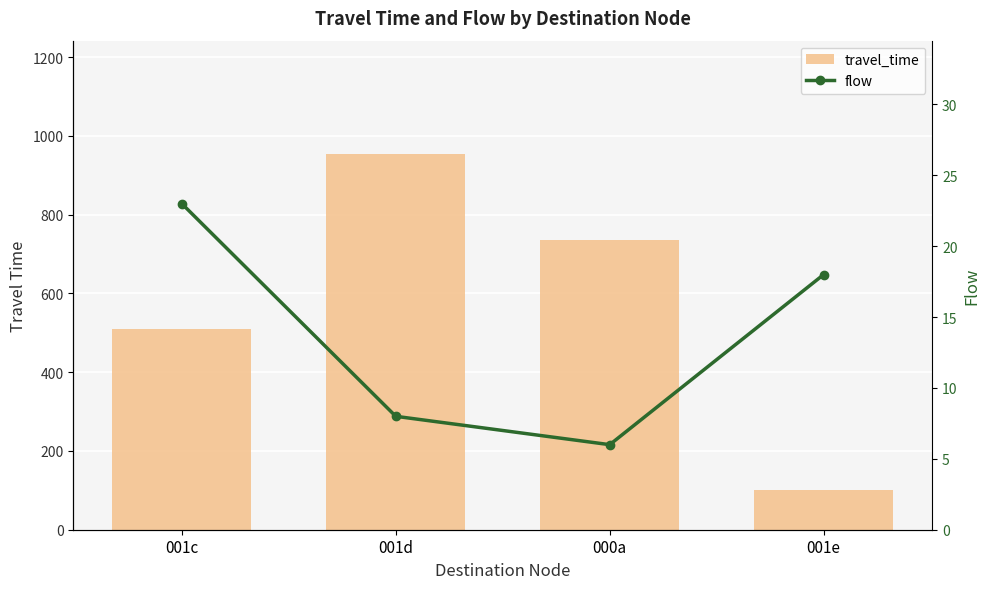

What is the approximate value of travel_time at 001d, to the nearest 100?

1000